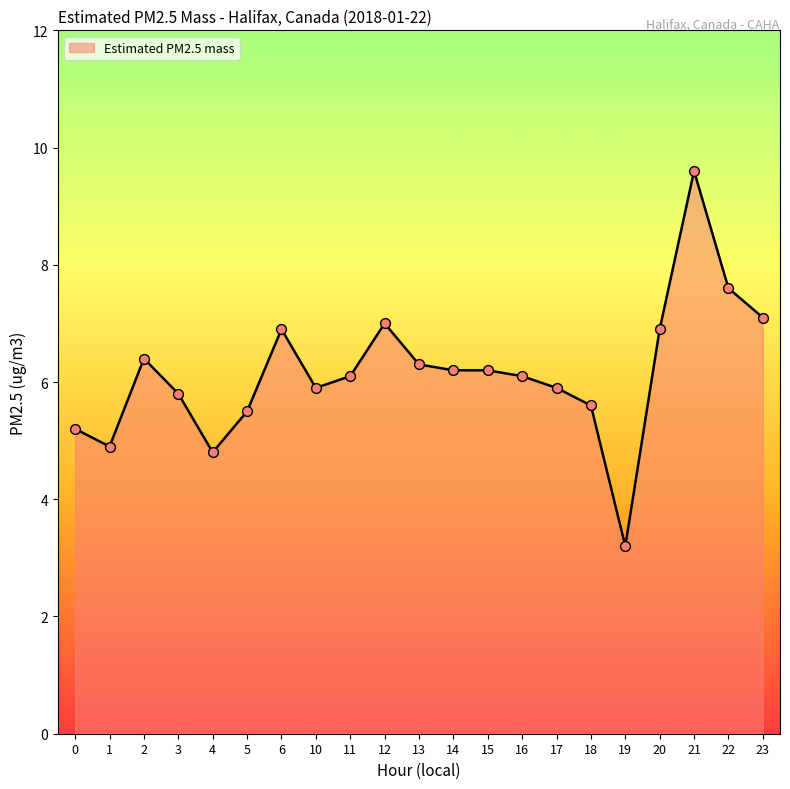

What is the change in value from 10 to 20?

+1.0